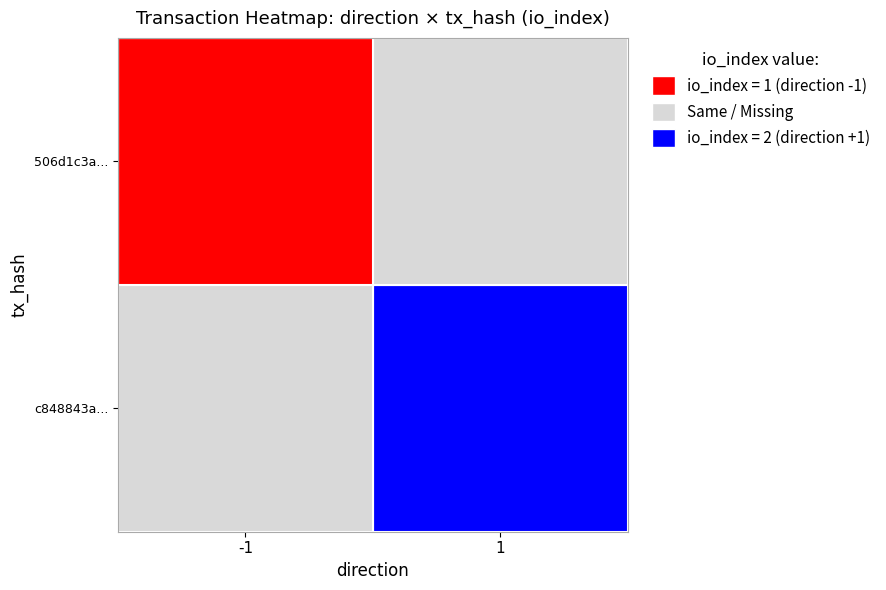

How many values in the c848843356cbf032cf7422987fcb26ae0abaddf series are below 2?

1